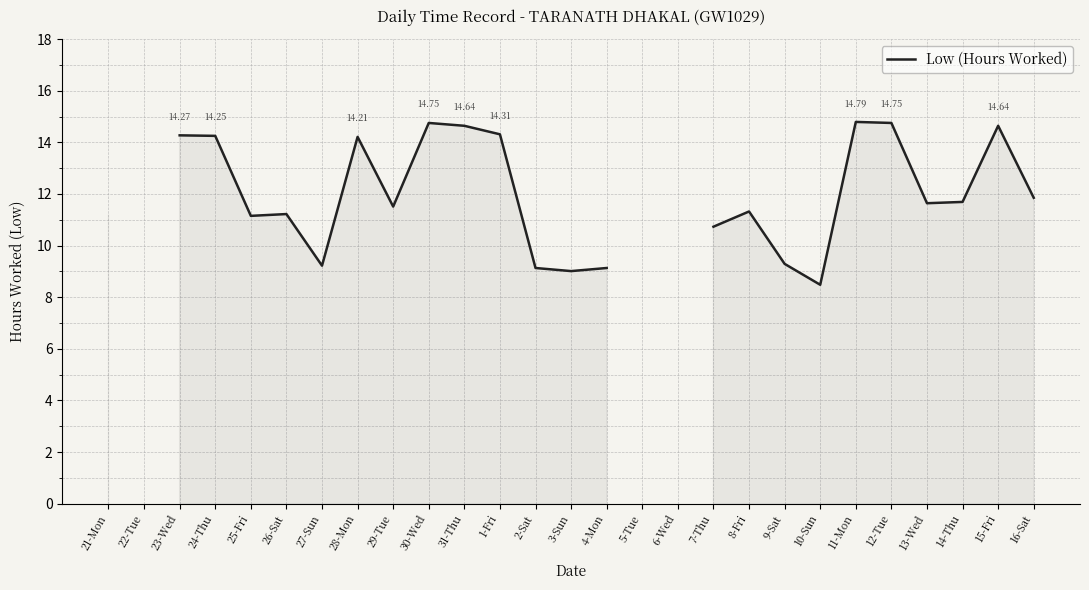

What is the minimum value shown in the chart?

8.5